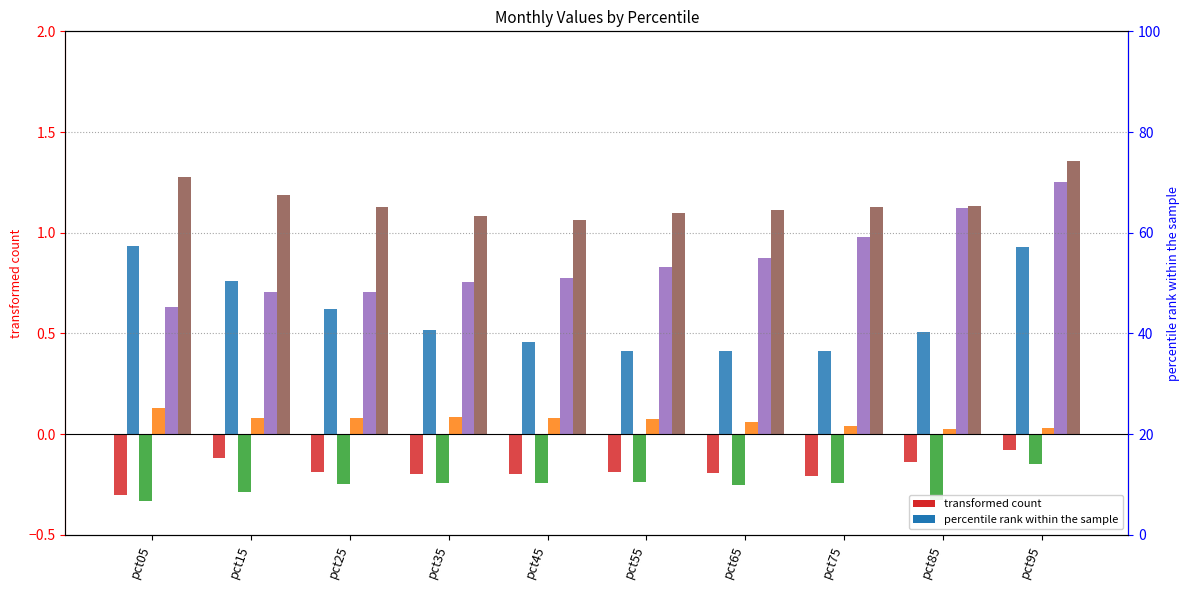

What is the value of the Jun bar at the 3rd from the left?

1.1